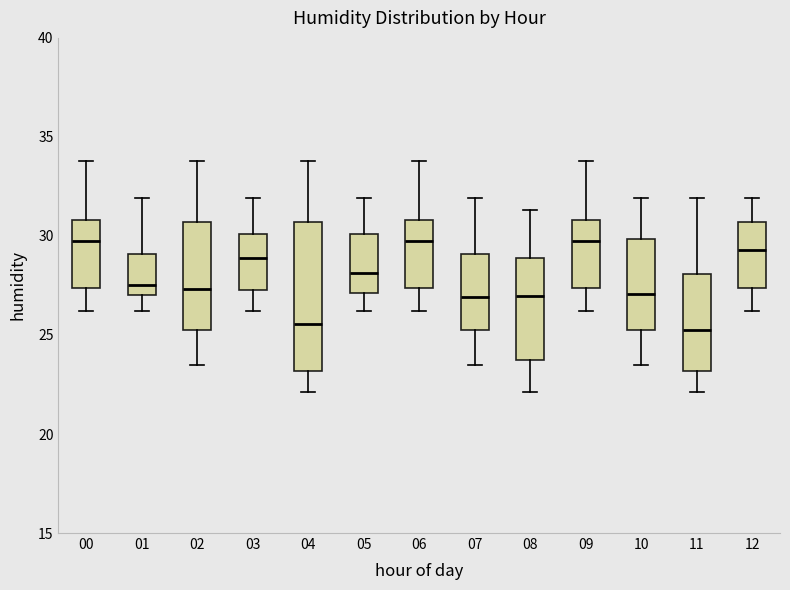

Where does the upper whisker of the box at x = 06 end on the y-axis? The values are not printed on the chart, so give them approximately, as read against the axis.

34.0